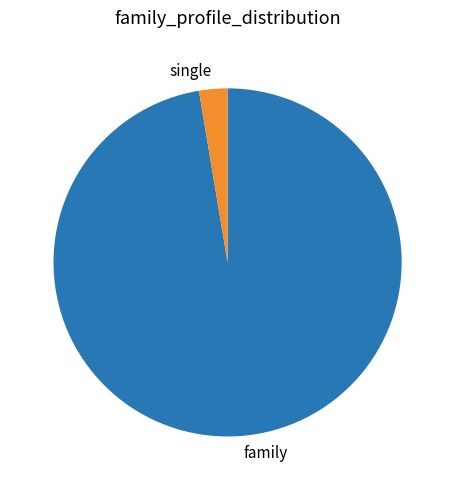

Rank the categories by value from lowest to highest.

single, family